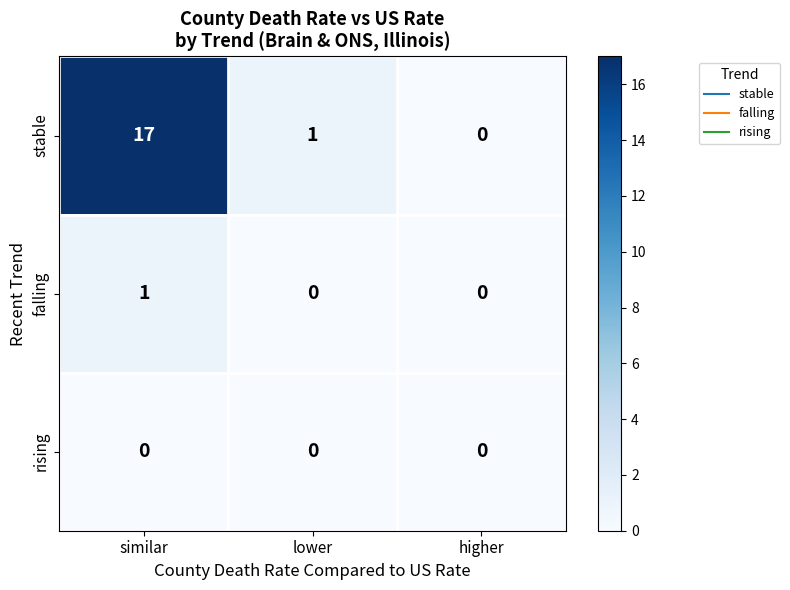

Reading right to left, list all the values displayed in this chart.

stable: 0	1	17
falling: 0	0	1
rising: 0	0	0